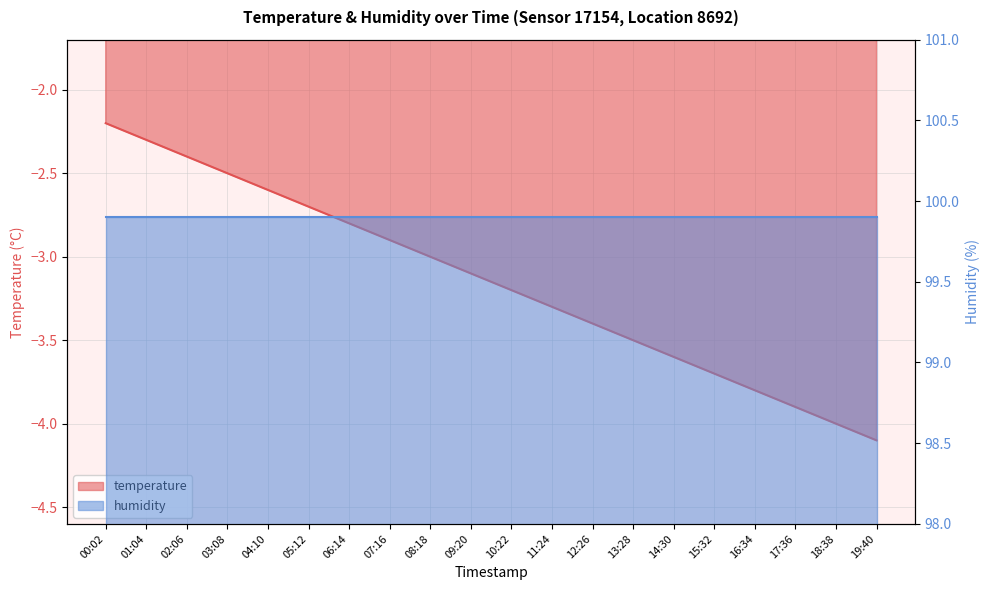

How many data points are less than -3?

11